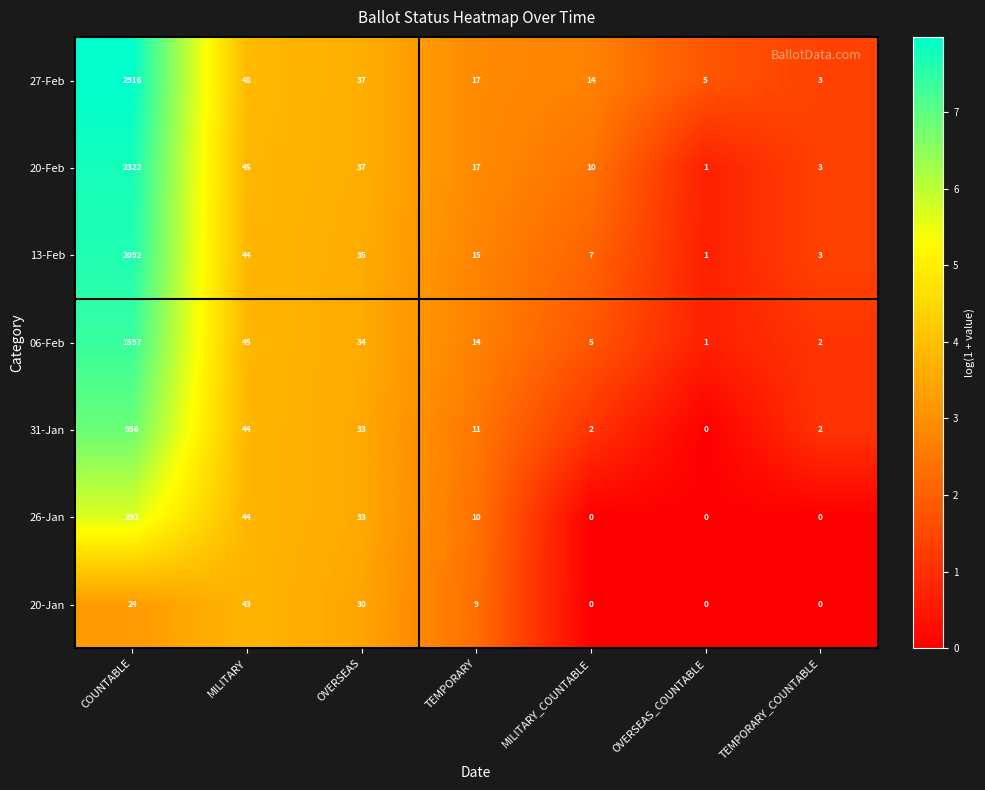

At which label does 27-Feb reach its peak?

COUNTABLE